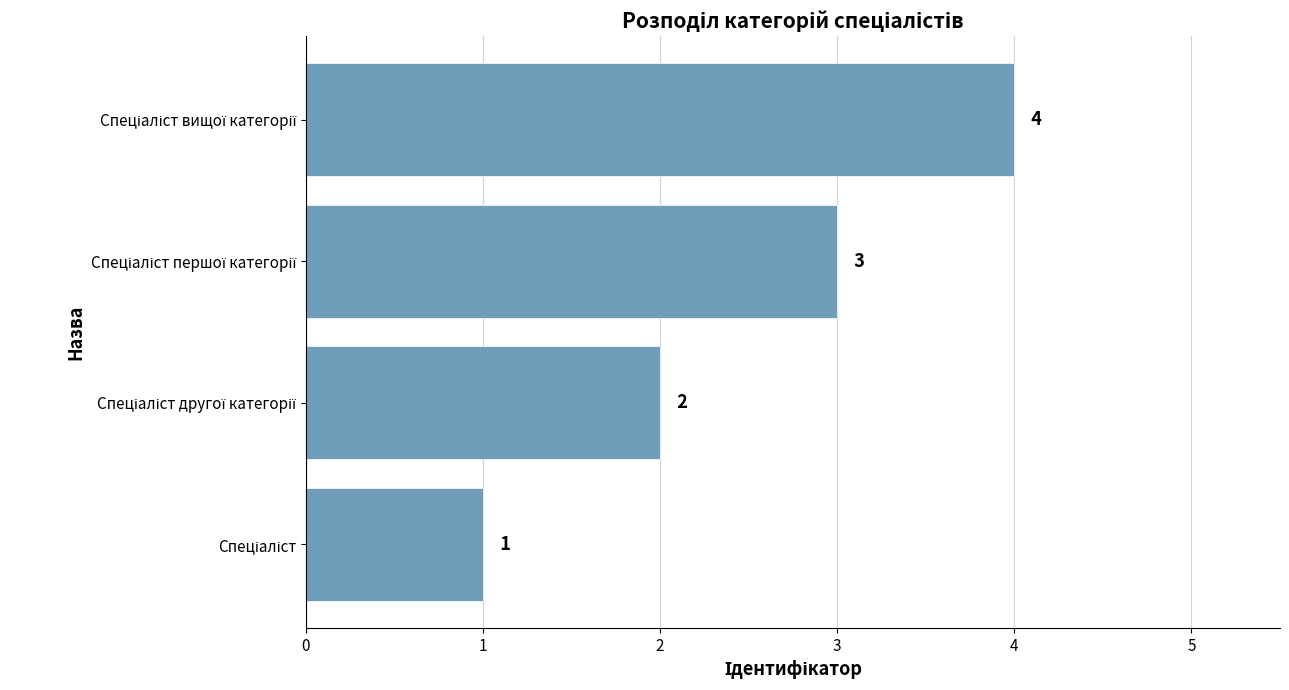

What is the sum of all values?

10